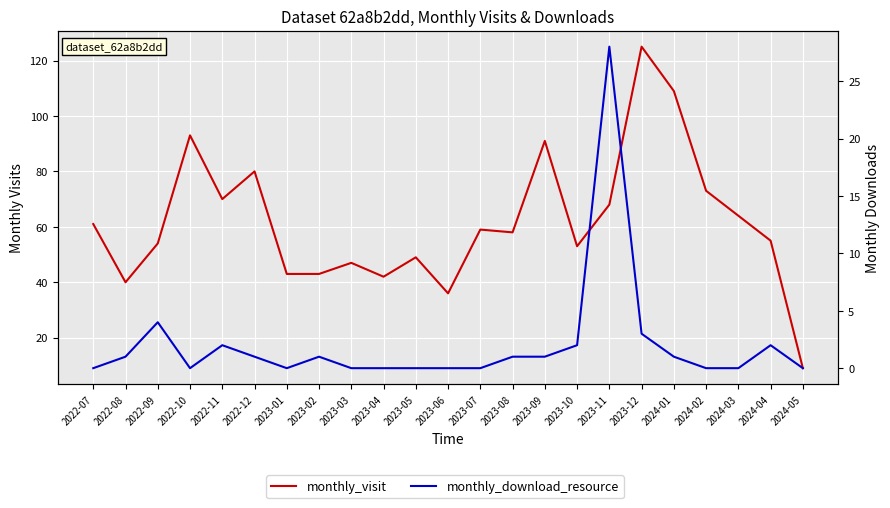

How many data points does each series have?

23